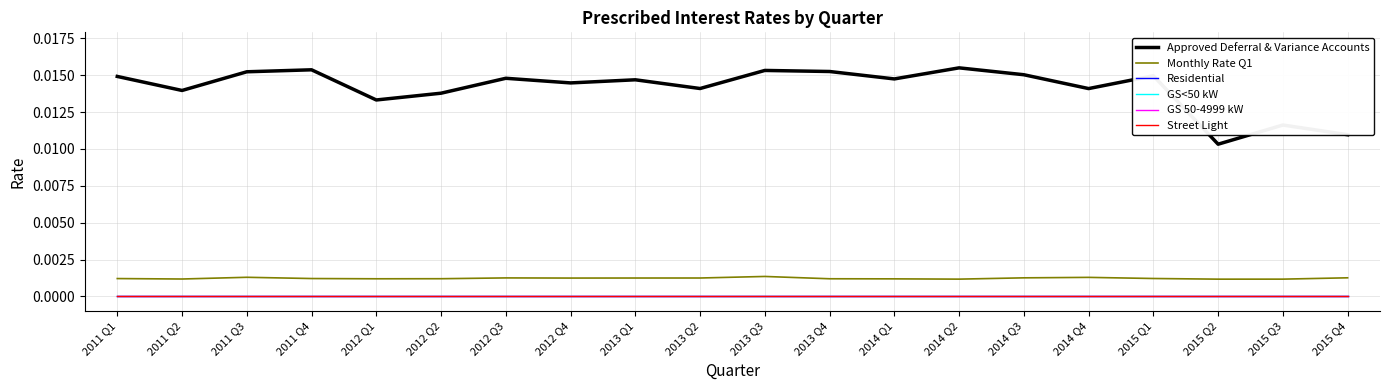

Is this an area chart (filled region under the line)?

No